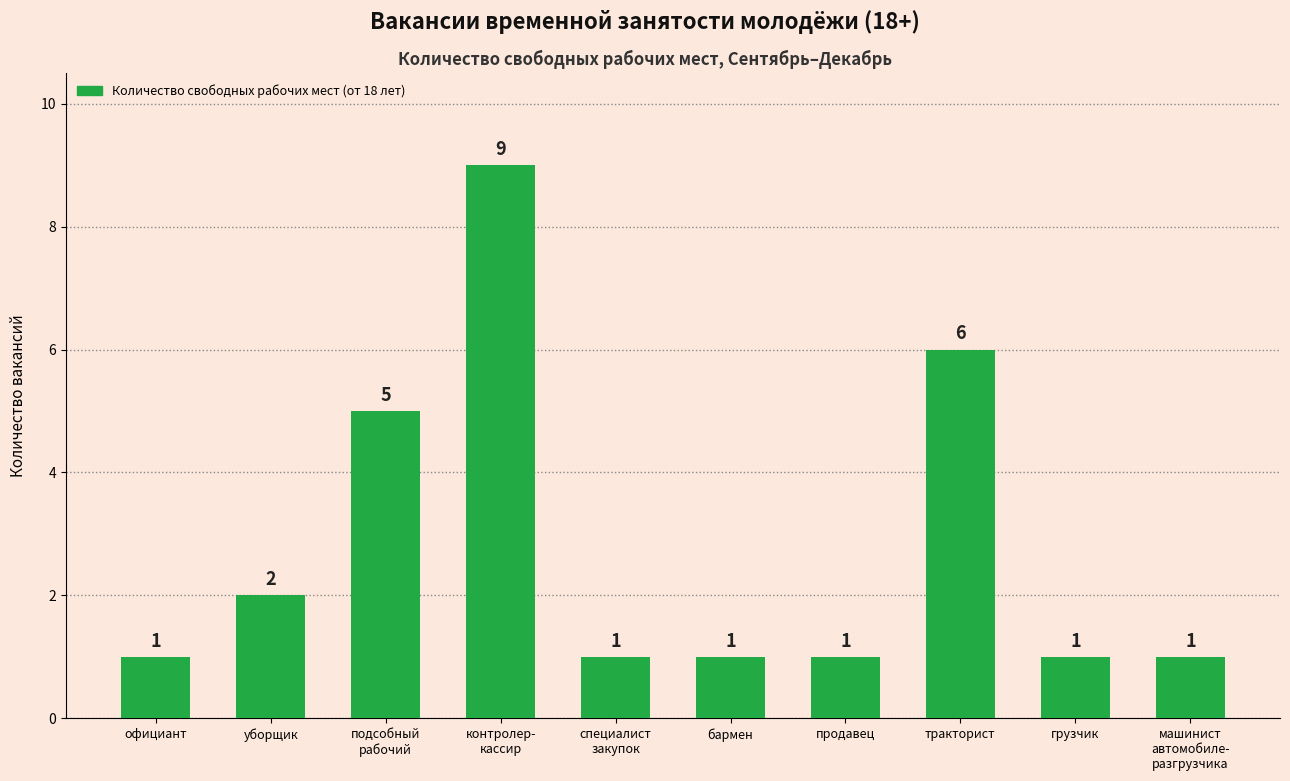

Which has a higher value, грузчик or уборщик?

уборщик